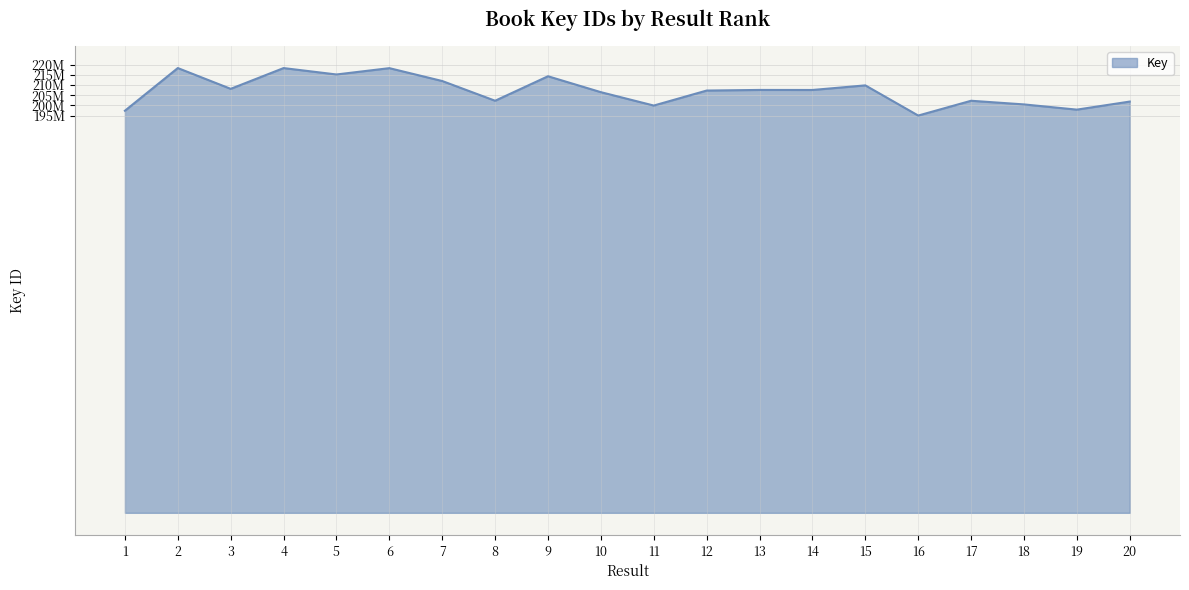

Does the chart display data point markers on the line(s)?

No